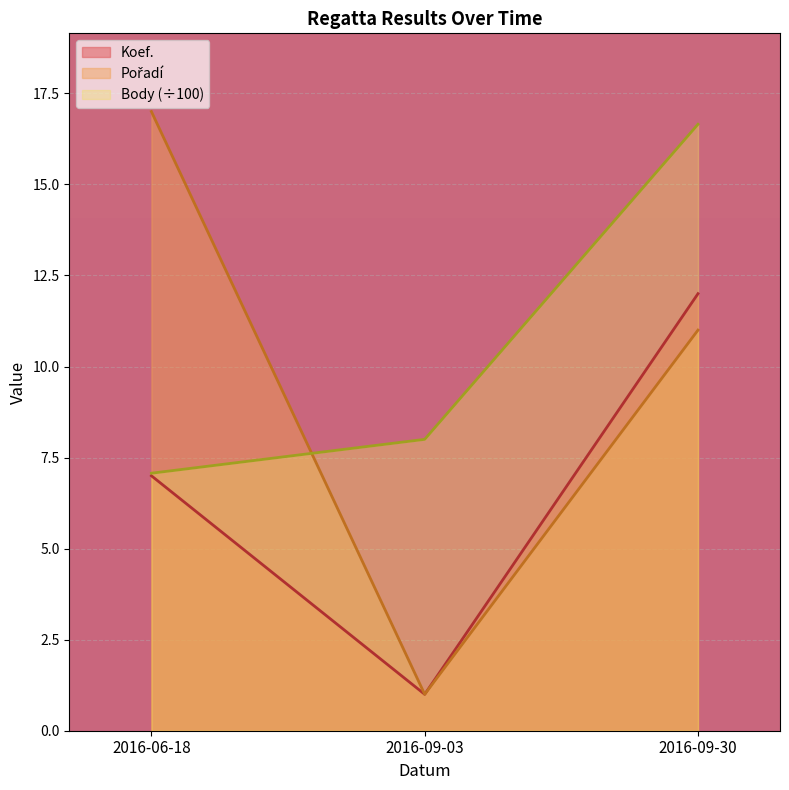

Reading left to right, transcribe all the data shown in this chart.

Koef.: 7.0	1.0	12.0
Pořadí: 17.0	1.0	11.0
Body: 7.1	8.0	16.6